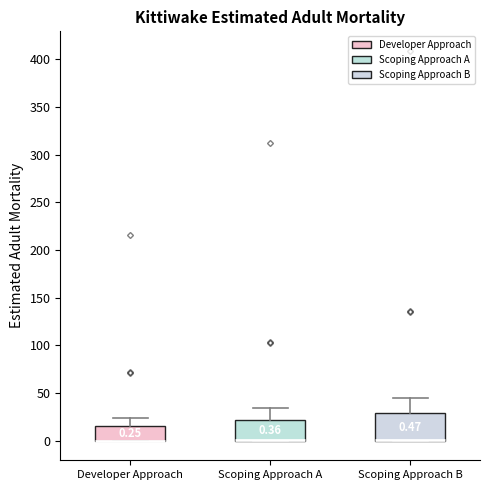

Which box is the tallest, from its lower edge to its upper edge?

Scoping Approach B